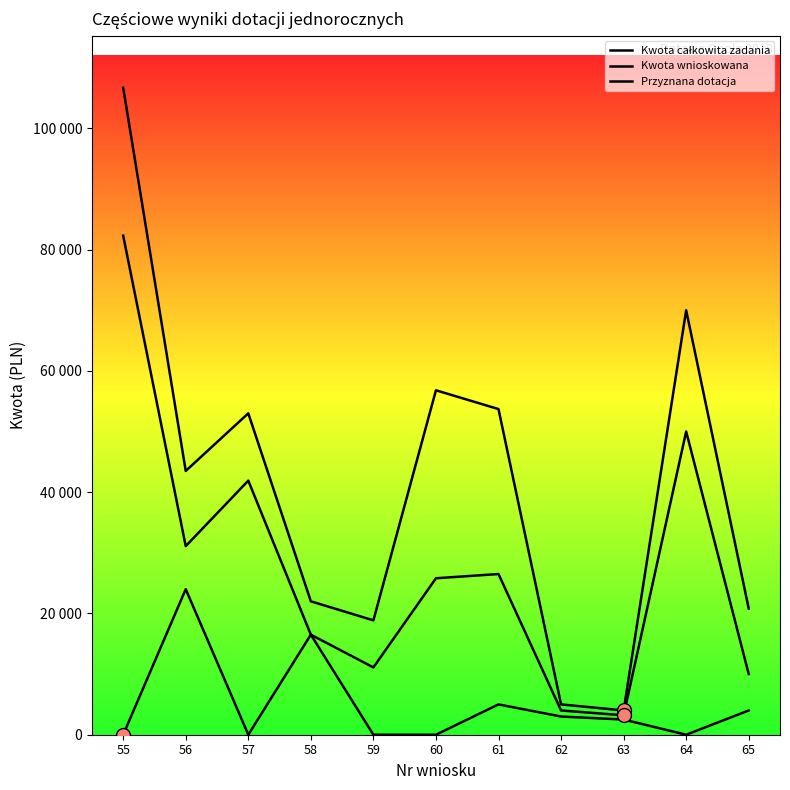

Does the chart have visible grid lines?

No